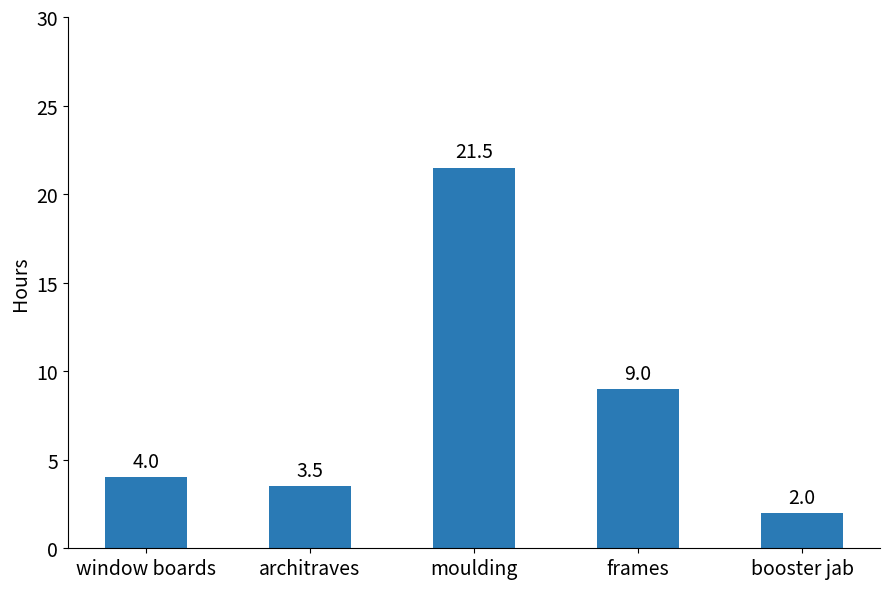

Reading left to right, what are all the values shown in this chart?

4.0	3.5	21.5	9.0	2.0